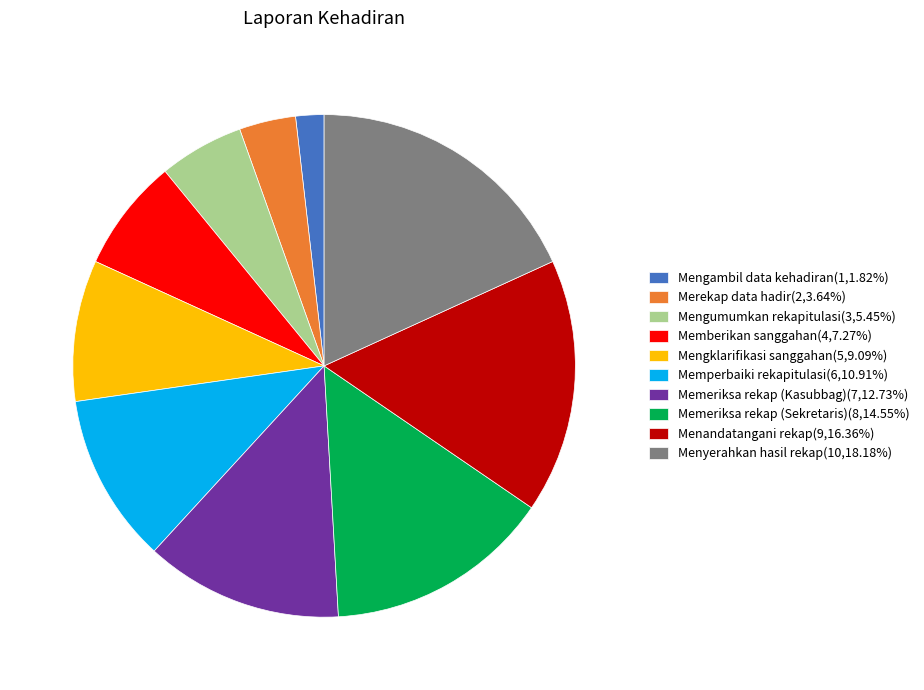

Does Memberikan sanggahan account for over 50% of the chart?

No